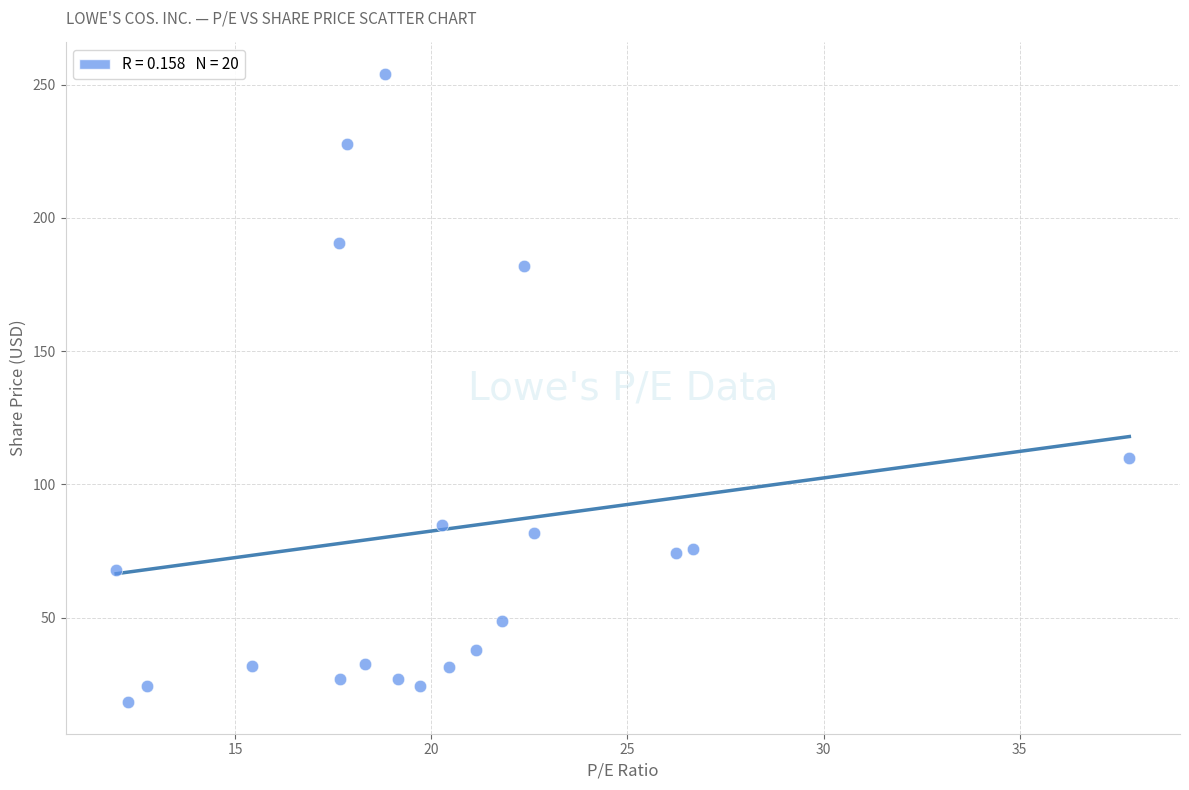

What Y value in the scatter plot is closest to 136?

109.9